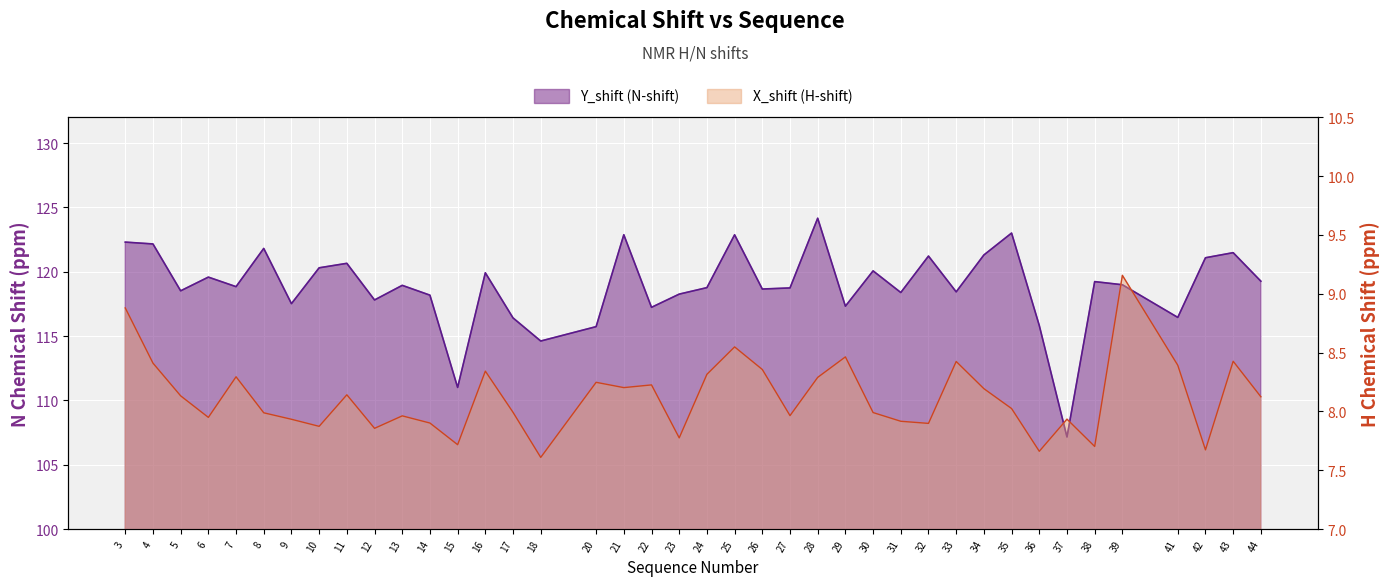

Which series changed the most between 17 and 24?

Y_shift